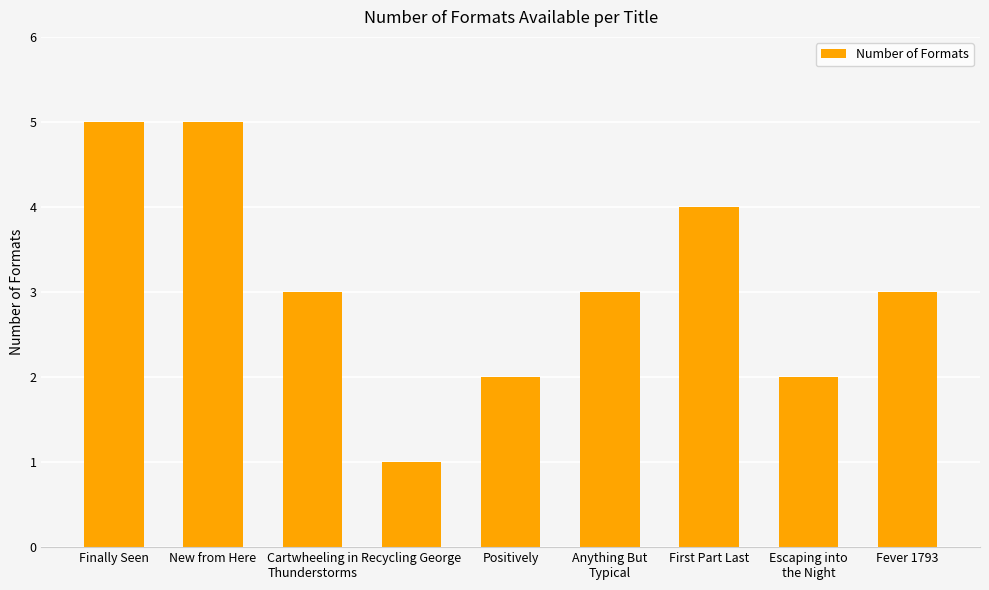

True or false: the data shows 4 at Positively.

False